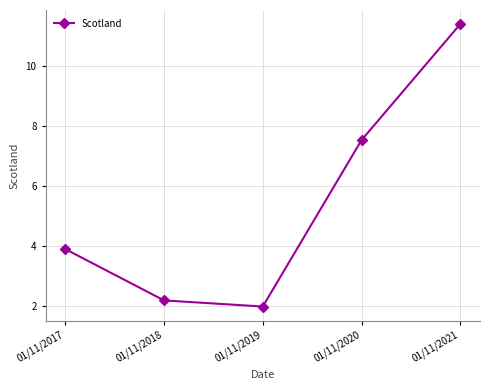

What is the change in value from 01/11/2017 to 01/11/2021?

+7.5